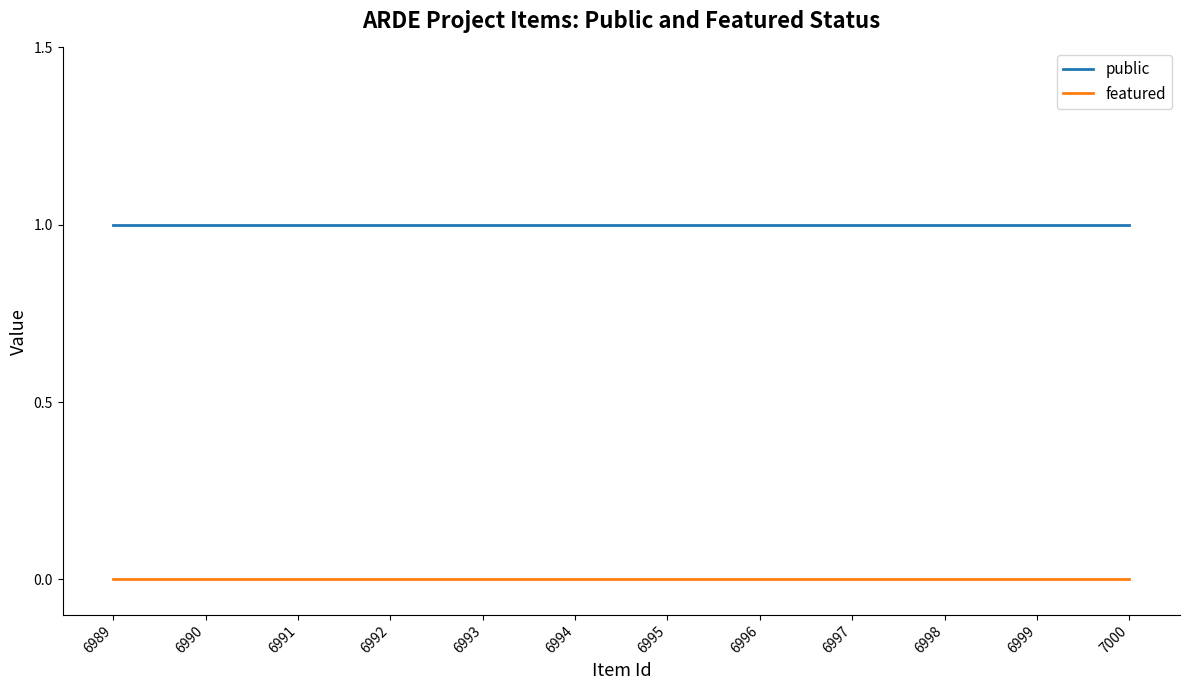

True or false: featured and public intersect in this chart.

False